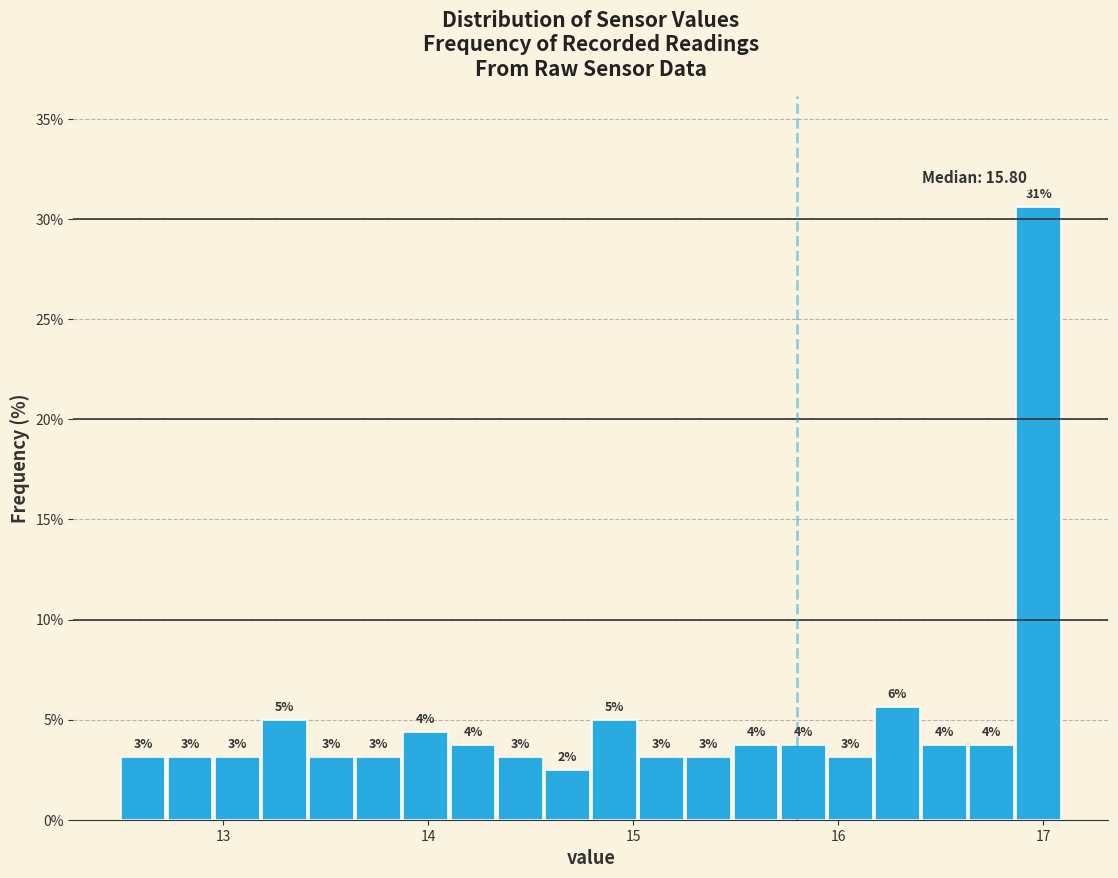

Read against the x-axis, roughly where is the centre of the tallest bar?

17.0